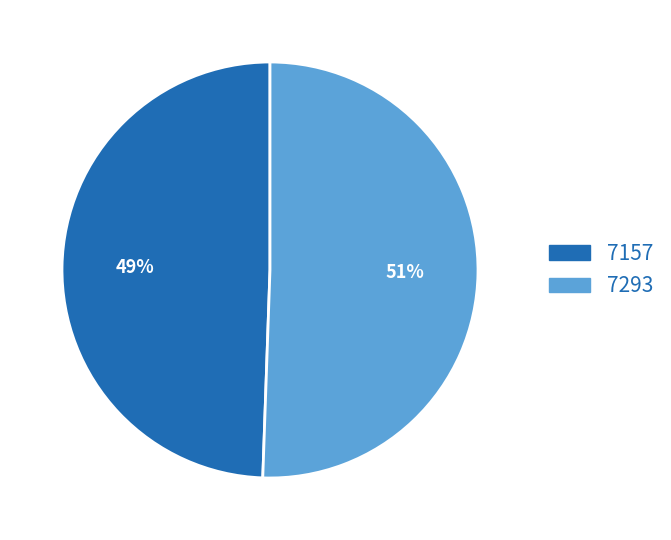

What is the ratio of the value at 7157 to the value at 7293?

1.0